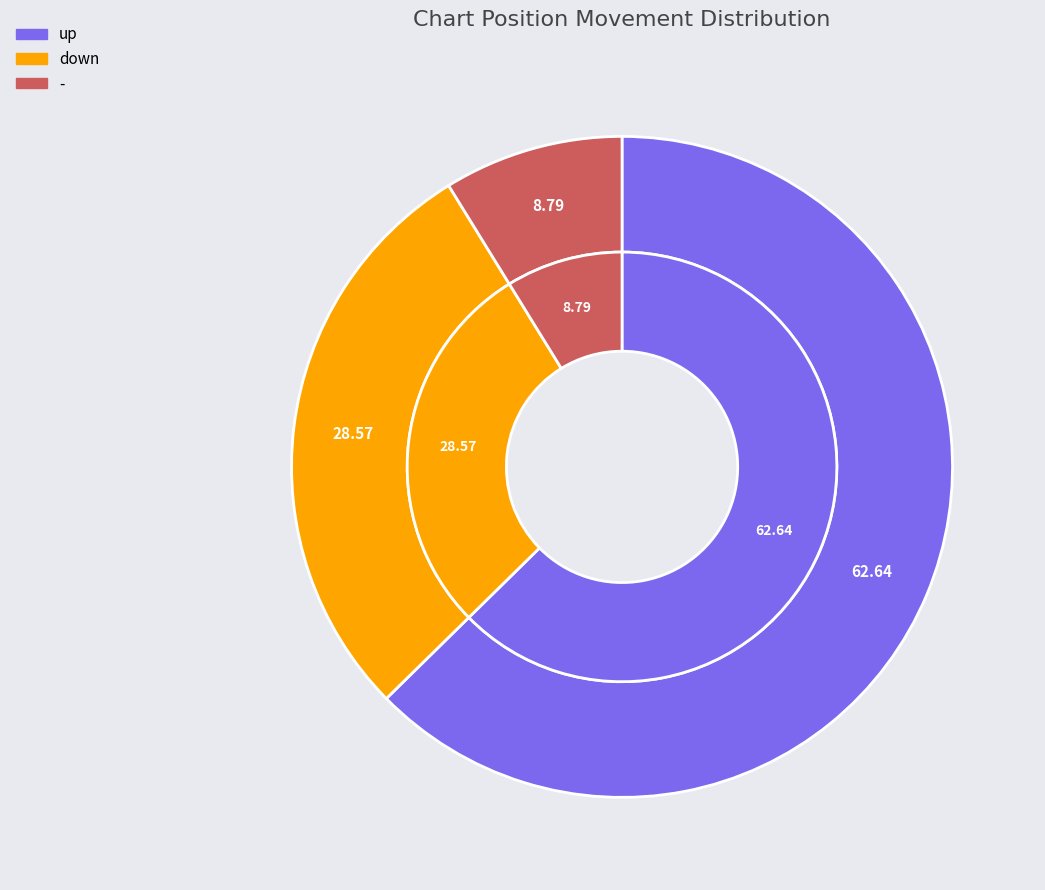

To the nearest percent, what is the difference between the - and down slice percentages?

20%